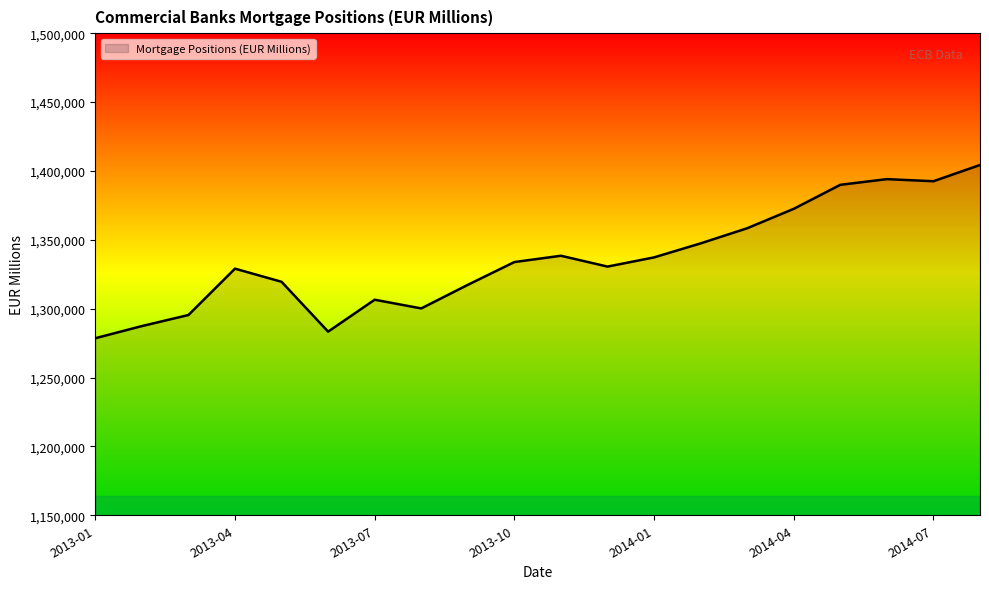

What is the difference between the maximum and minimum values?

125780